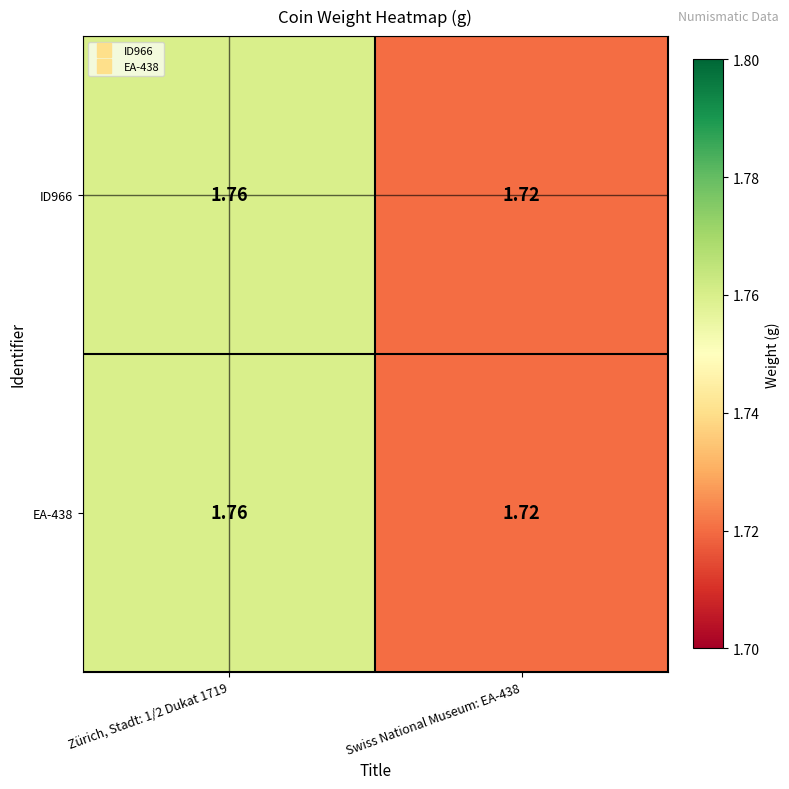

Reading left to right, what are all the values shown in this chart?

ID966: Zürich, Stadt: 1/2 Dukat 1719=1.8	Swiss National Museum: EA-438=1.7
EA-438: Zürich, Stadt: 1/2 Dukat 1719=1.8	Swiss National Museum: EA-438=1.7